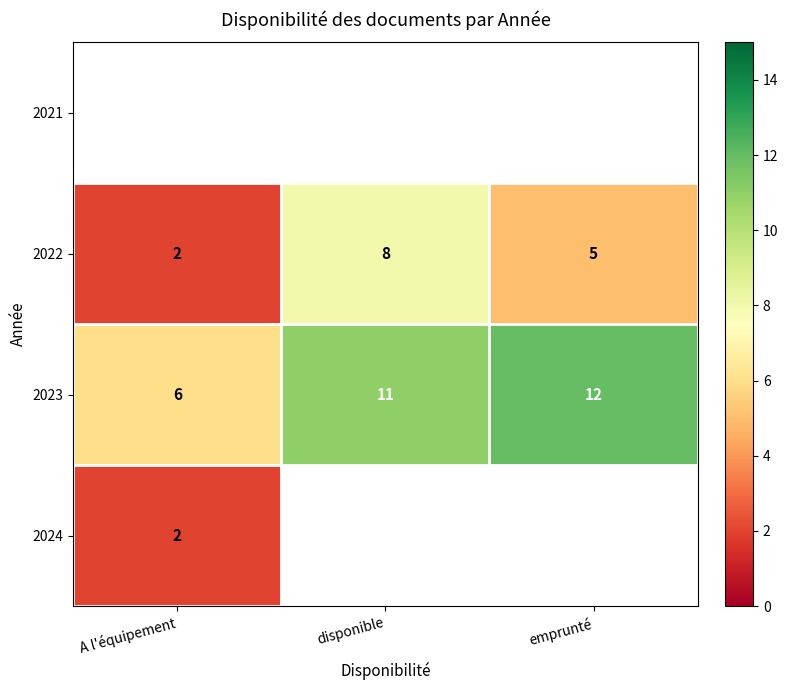

Is it true that 2023 equals 16.1 at disponible?

False